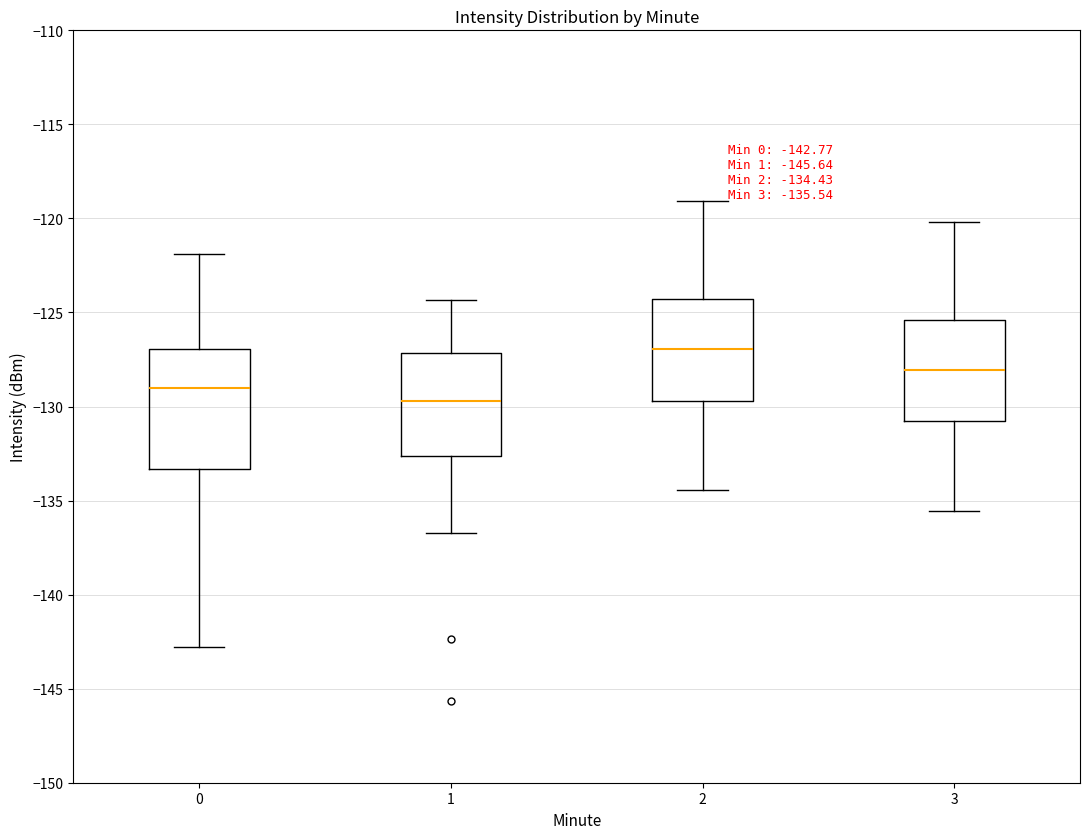

Which box is the tallest, from its lower edge to its upper edge?

0